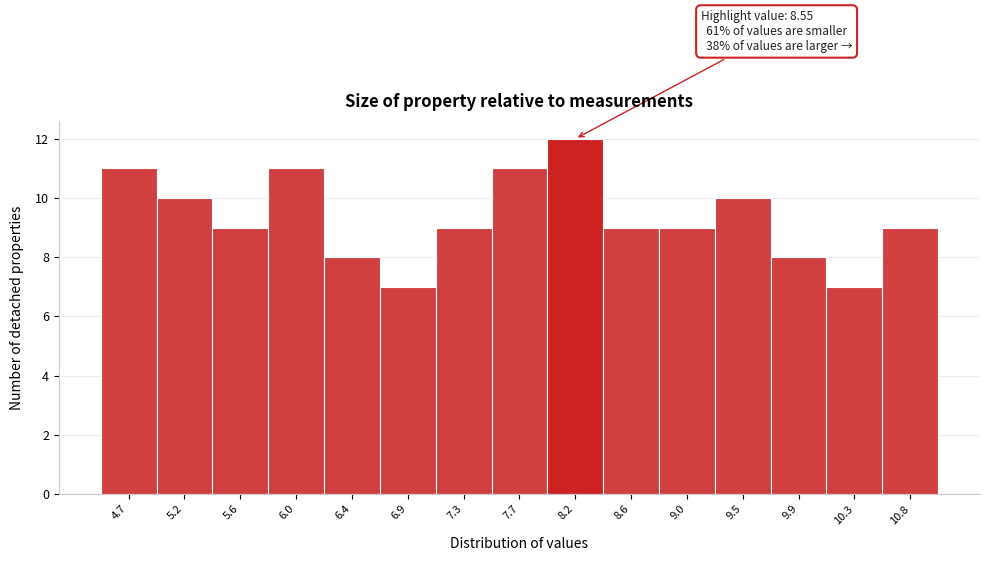

Reading left to right, list all the values displayed in this chart.

4.7=11	5.2=10	5.6=9	6.0=11	6.4=8	6.9=7	7.3=9	7.7=11	8.2=12	8.6=9	9.0=9	9.5=10	9.9=8	10.3=7	10.8=9